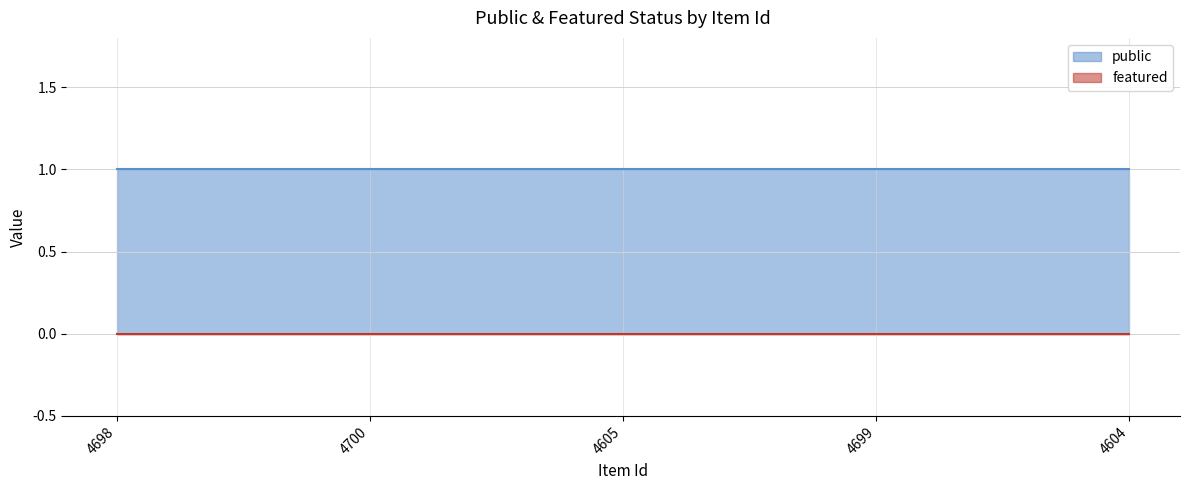

Rank the categories by public value from highest to lowest.

4698, 4700, 4605, 4699, 4604